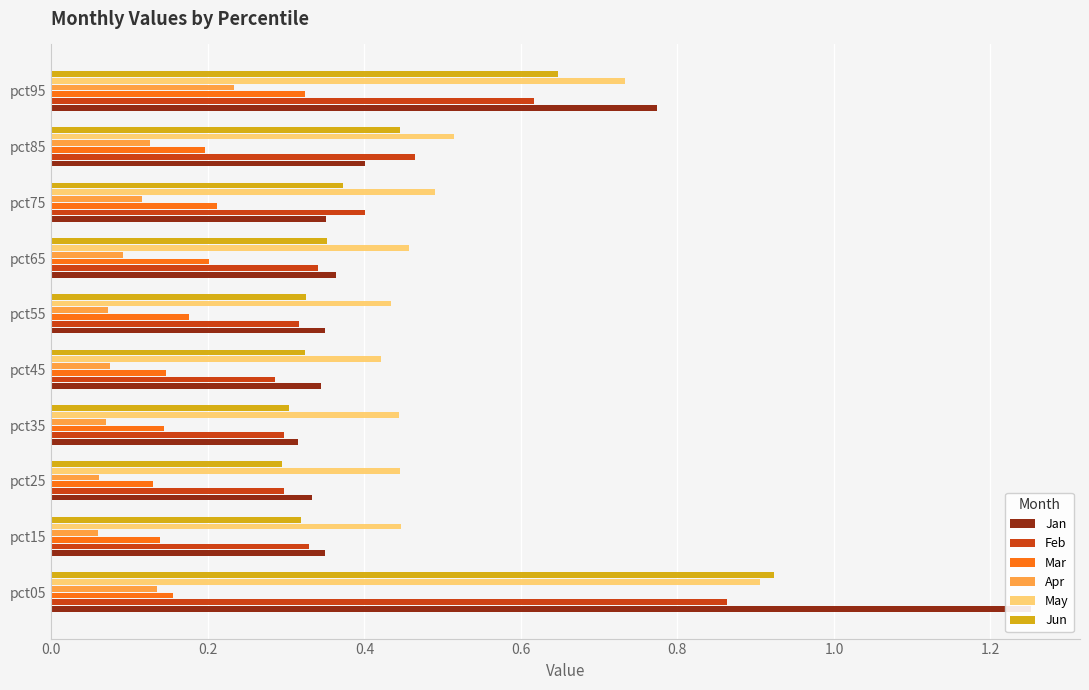

Reading left to right, what are all the values shown in this chart?

Jan: 1.3	0.4	0.3	0.3	0.3	0.4	0.4	0.4	0.4	0.8
Feb: 0.9	0.3	0.3	0.3	0.3	0.3	0.3	0.4	0.5	0.6
Mar: 0.2	0.1	0.1	0.1	0.1	0.2	0.2	0.2	0.2	0.3
Apr: 0.1	0.1	0.1	0.1	0.1	0.1	0.1	0.1	0.1	0.2
May: 0.9	0.4	0.4	0.4	0.4	0.4	0.5	0.5	0.5	0.7
Jun: 0.9	0.3	0.3	0.3	0.3	0.3	0.4	0.4	0.4	0.6